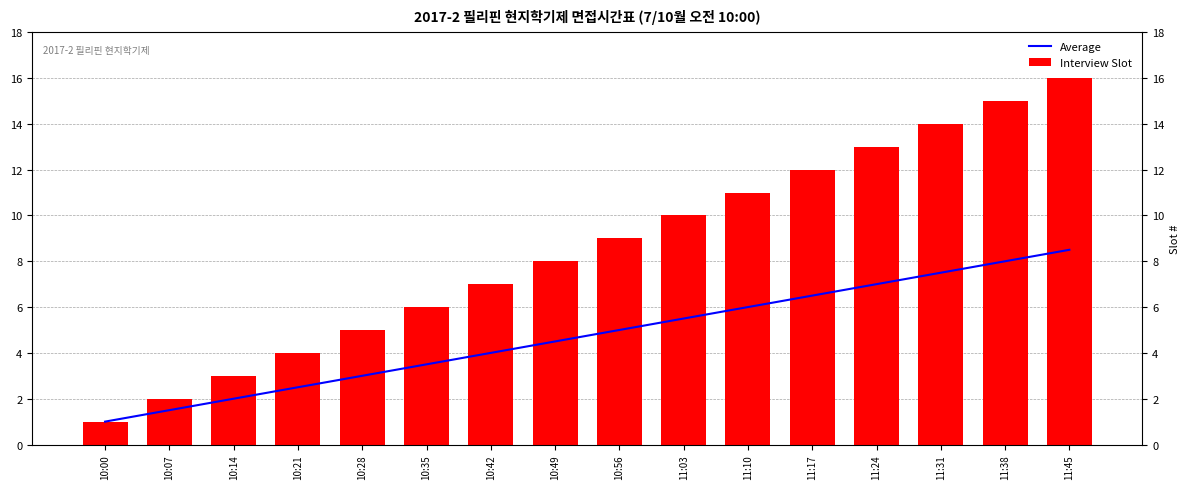

How many bars are there in each group?

2